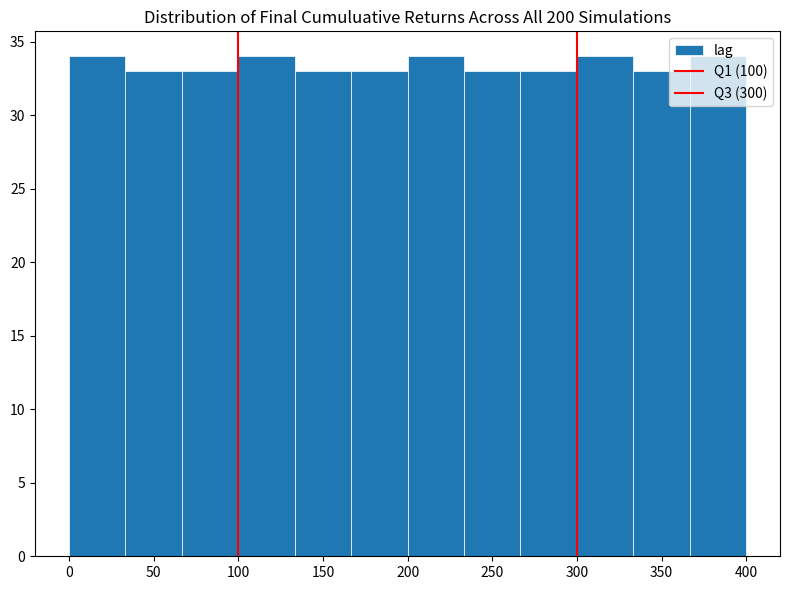

How tall is the bar that spans 235 to 265 on the x-axis? Neither the bar edges nor the heights are printed on the chart, so give them approximately, as read against the axes.

33